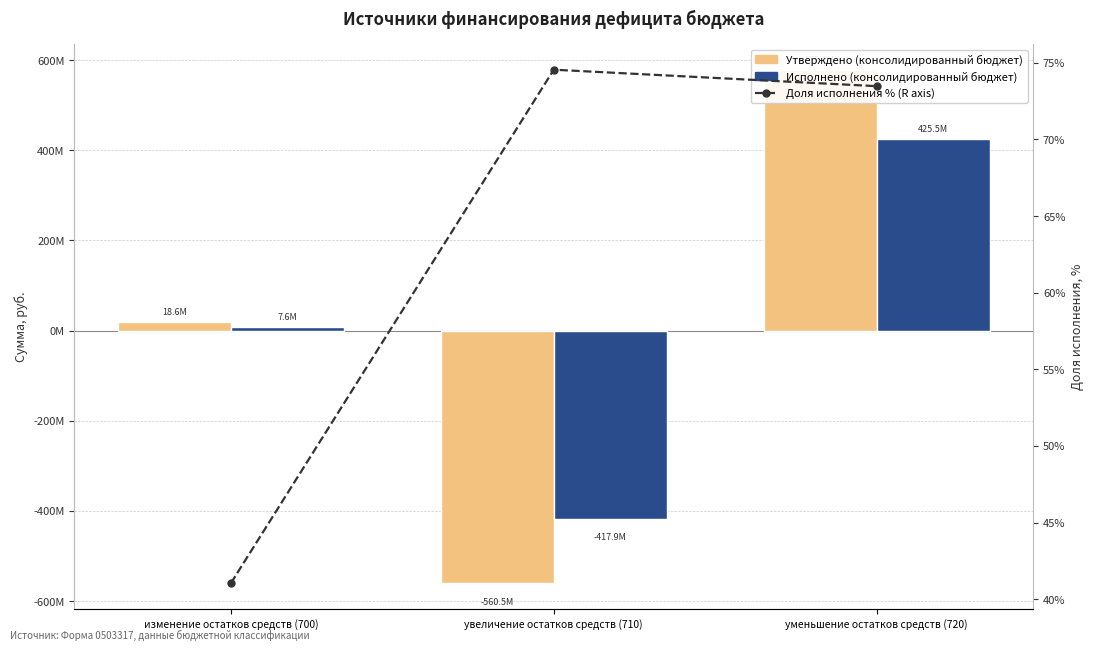

At which category is the sum across all series the highest?

уменьшение остатков средств (720)